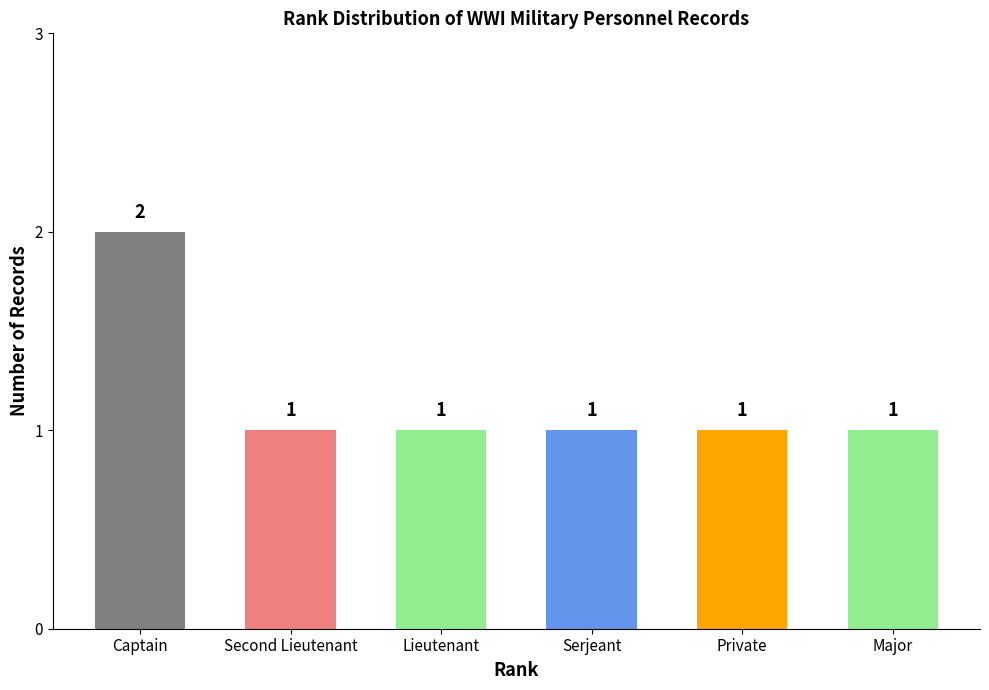

What is the ratio of the value at Major to the value at Second Lieutenant?

1.0